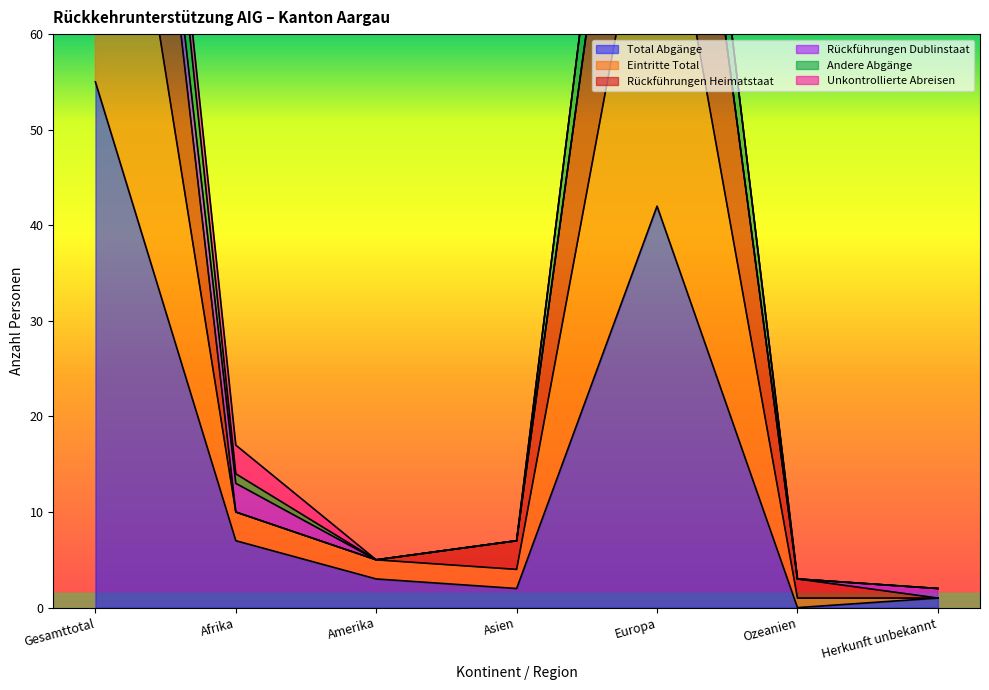

What is the label of the 4th point from the right?

Asien